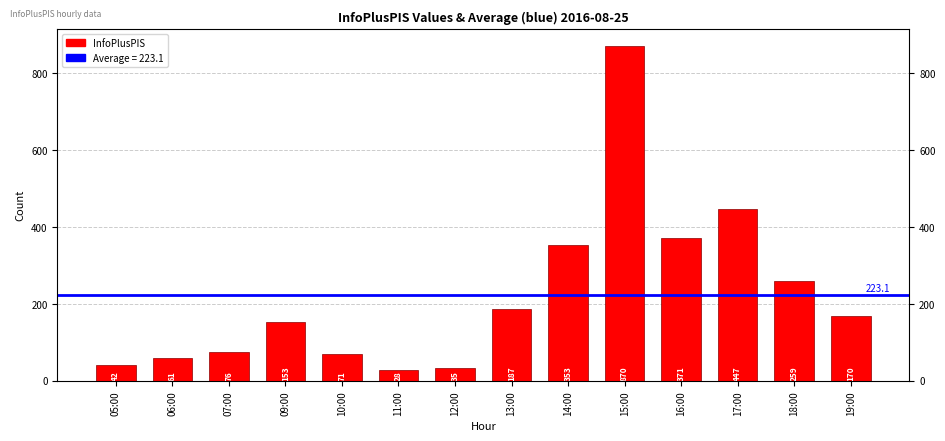

Approximately how many times larger is the value at 05:00 compared to 12:00?

1.2